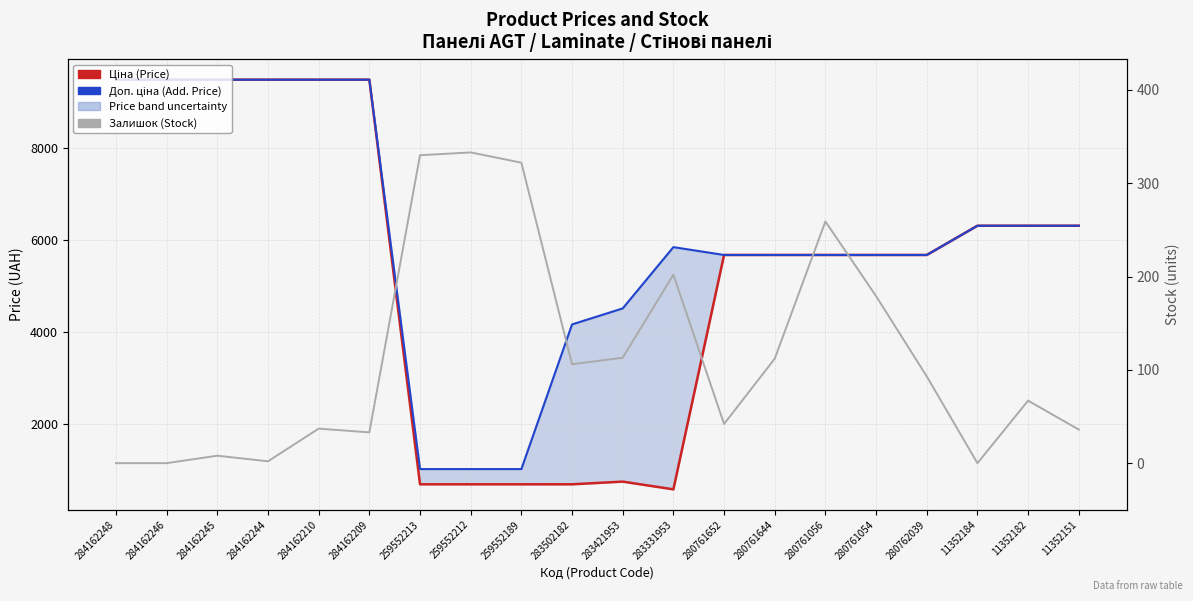

What are all the series names shown in the legend?

Ціна (Price), Доп. ціна (Add. Price), Залишок (Stock)